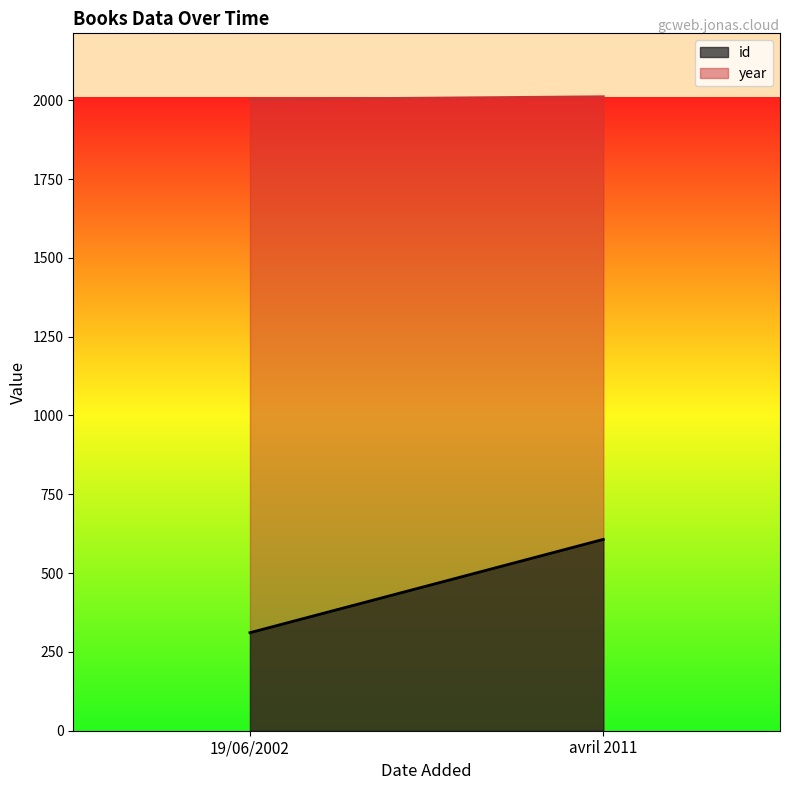

Which series has the largest total across all categories?

year